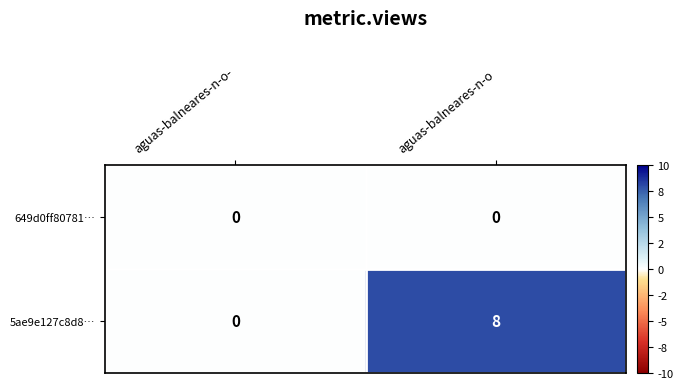

Reading left to right, what are all the values shown in this chart?

649d0ff80781…: aguas-balneares-n-o-=0	aguas-balneares-n-o=0
5ae9e127c8d8…: aguas-balneares-n-o-=0	aguas-balneares-n-o=8